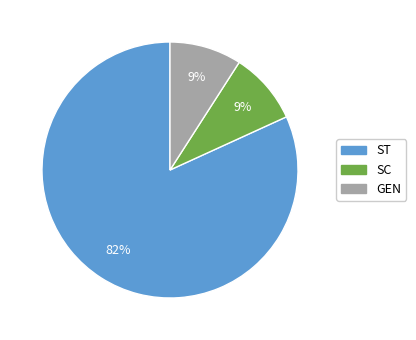

To the nearest percent, what is the difference between the largest and smallest slice percentages?

73%